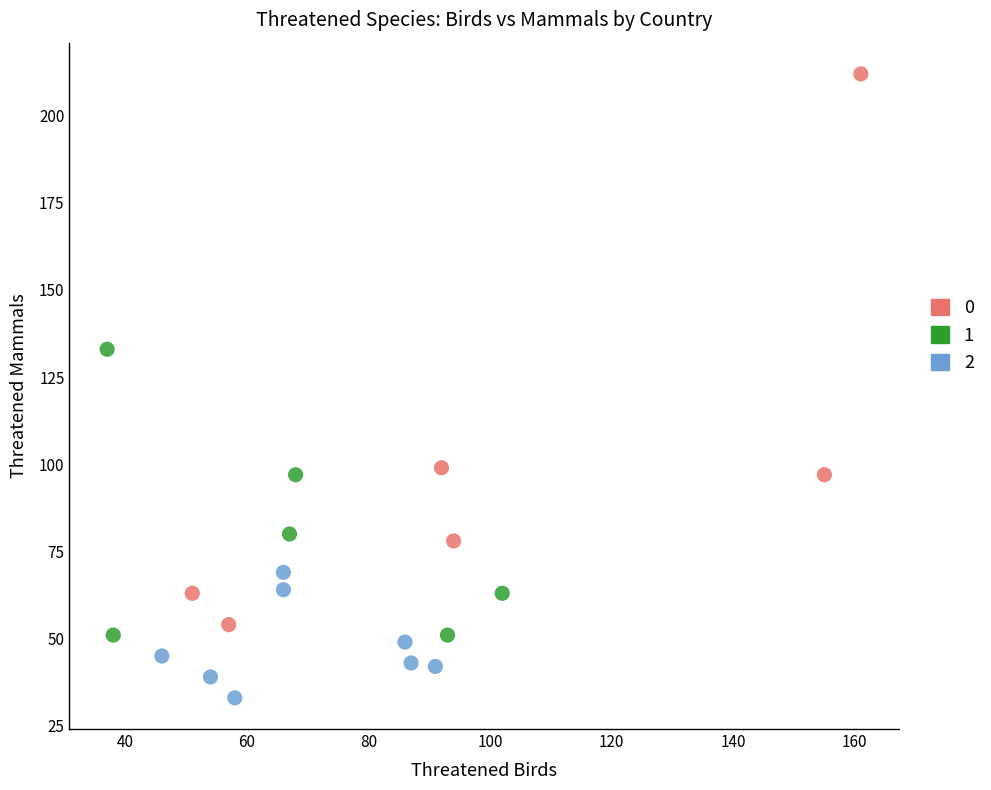

What are all the series names shown in the legend?

0, 1, 2